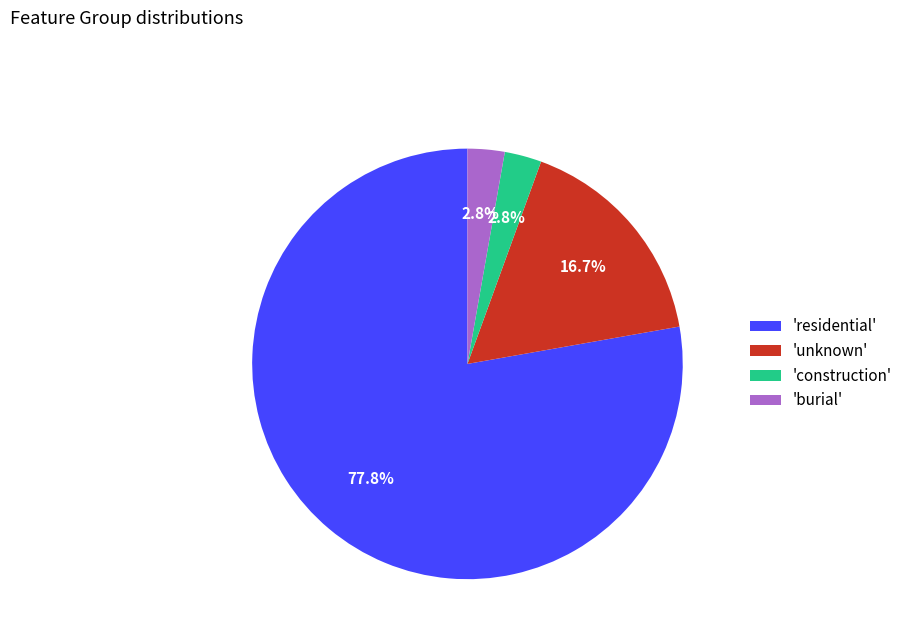

How many segments does this pie chart have?

4